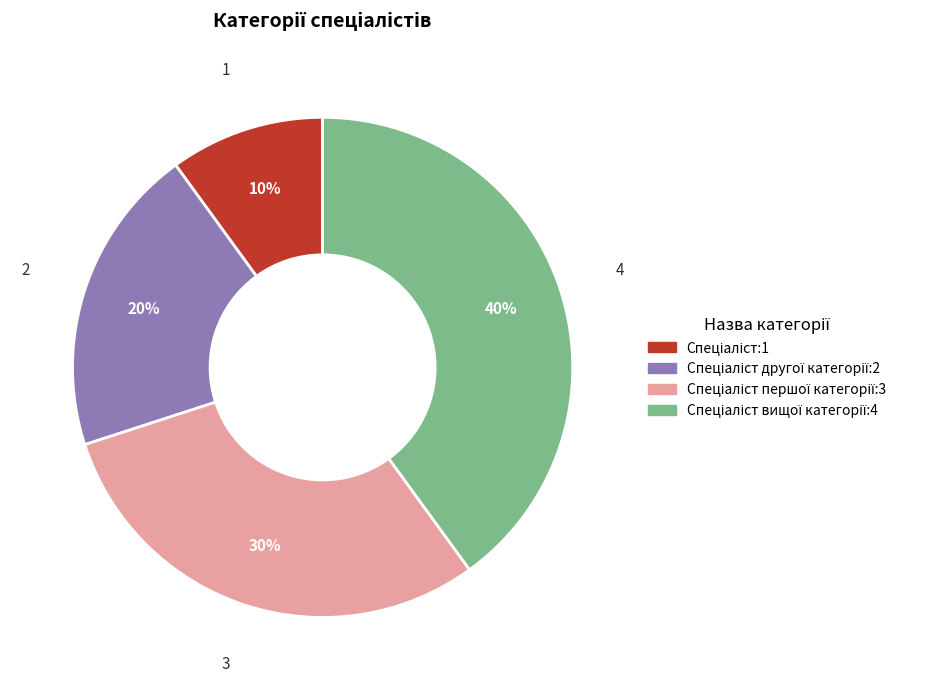

Is there any slice that represents more than half of the pie?

No